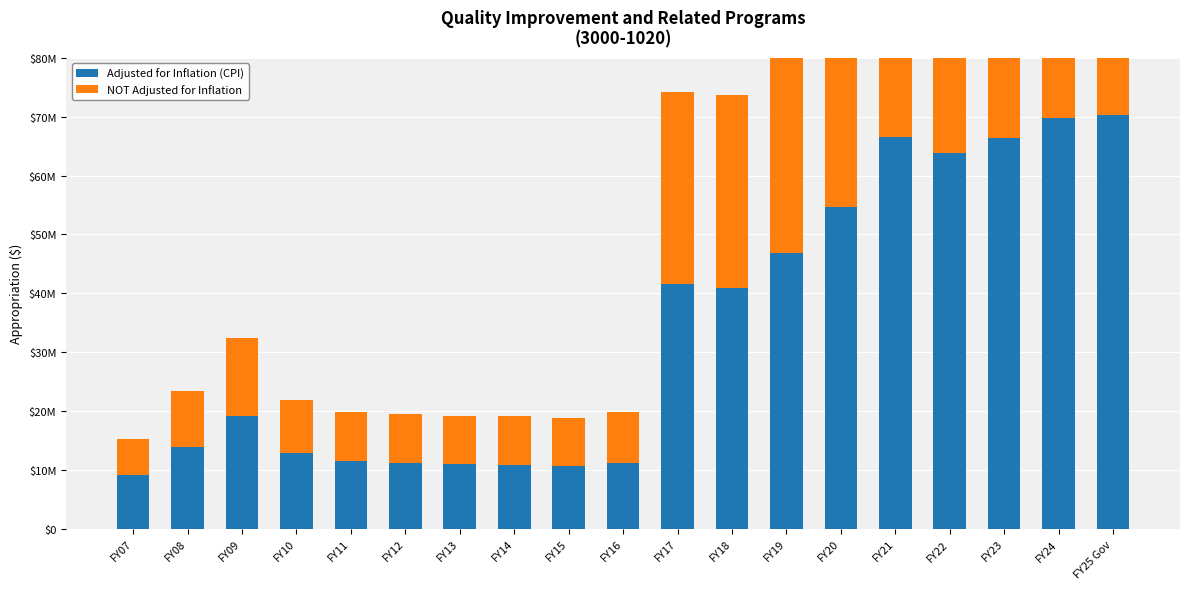

What is the maximum value shown in the chart?

70379318